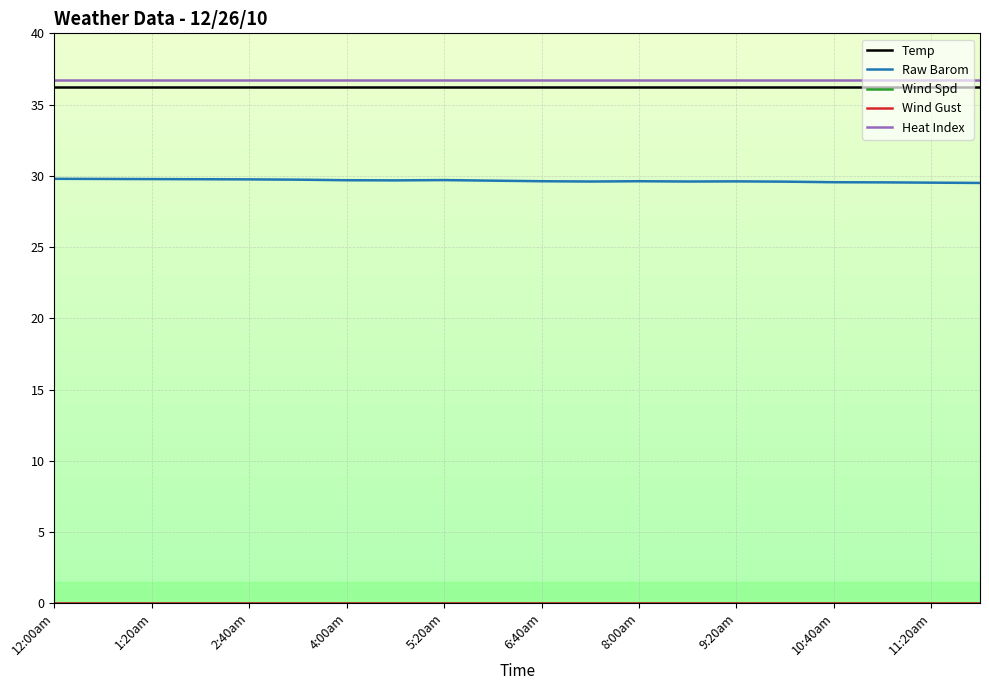

How many interior local peaks does the Raw Barom series have?

3